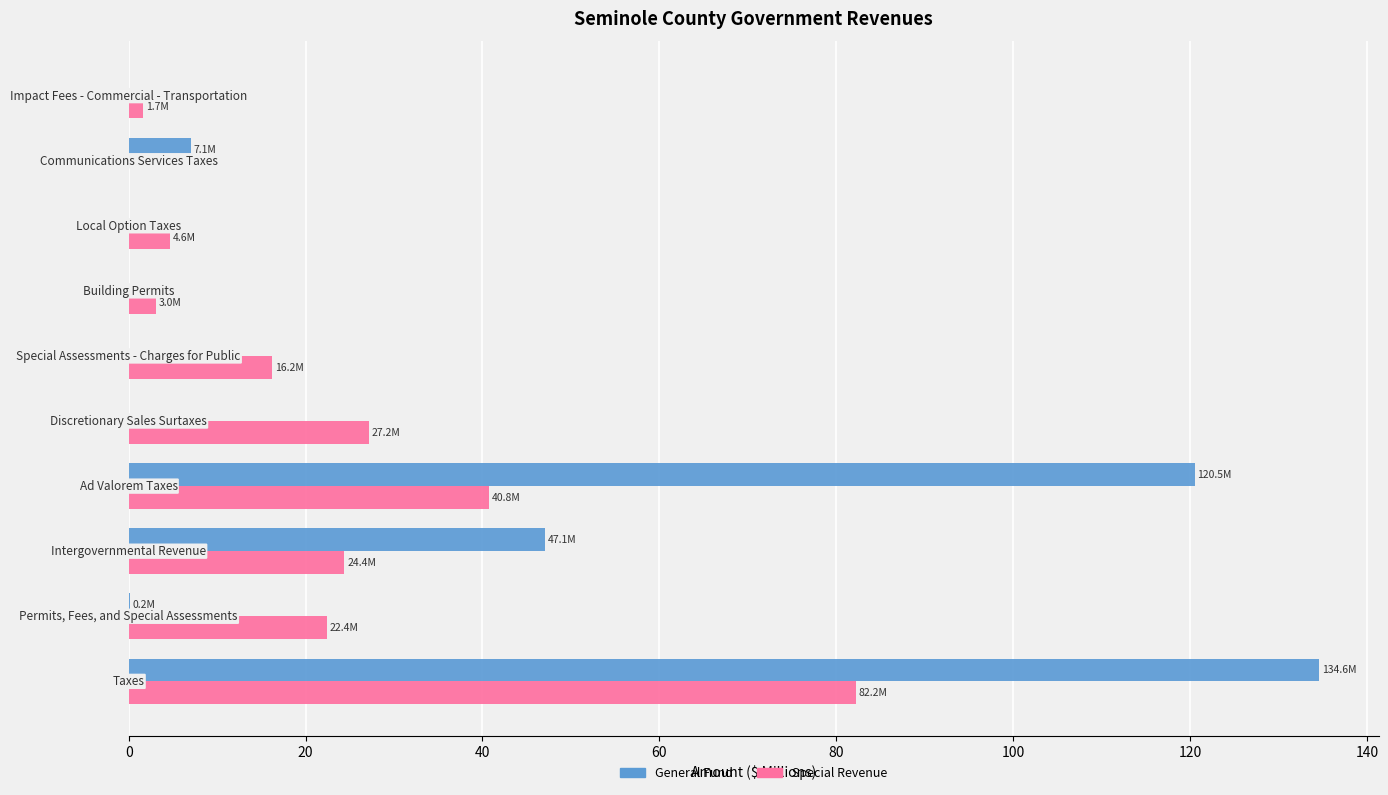

How many positive values does the Special Revenue series have?

9